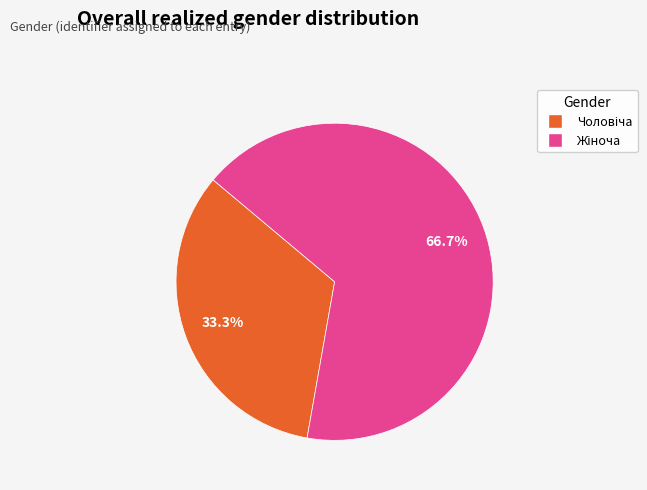

Is there any slice that represents more than half of the pie?

Yes